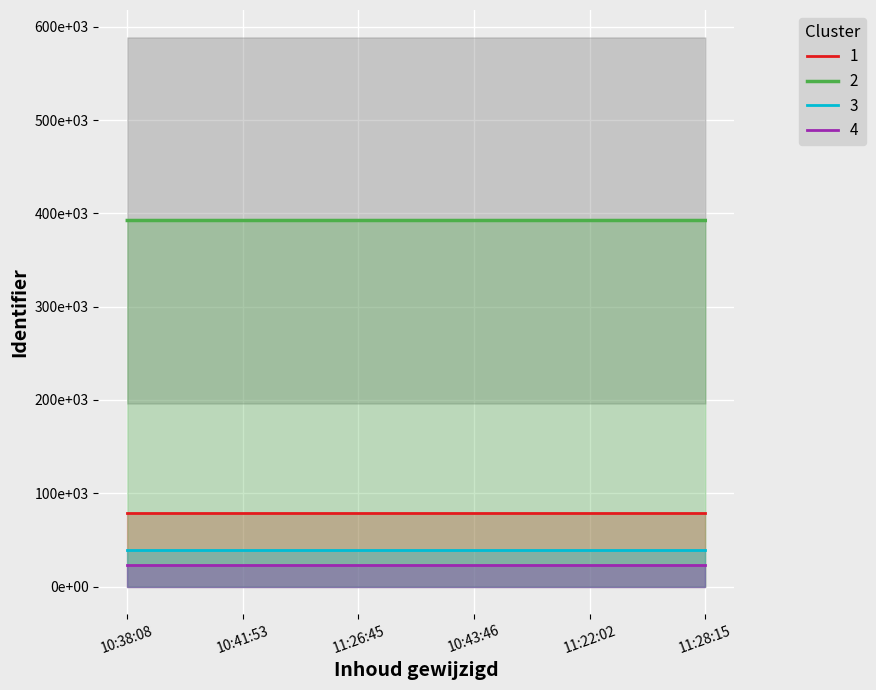

What is the label of the 3rd point from the right?

10:43:46